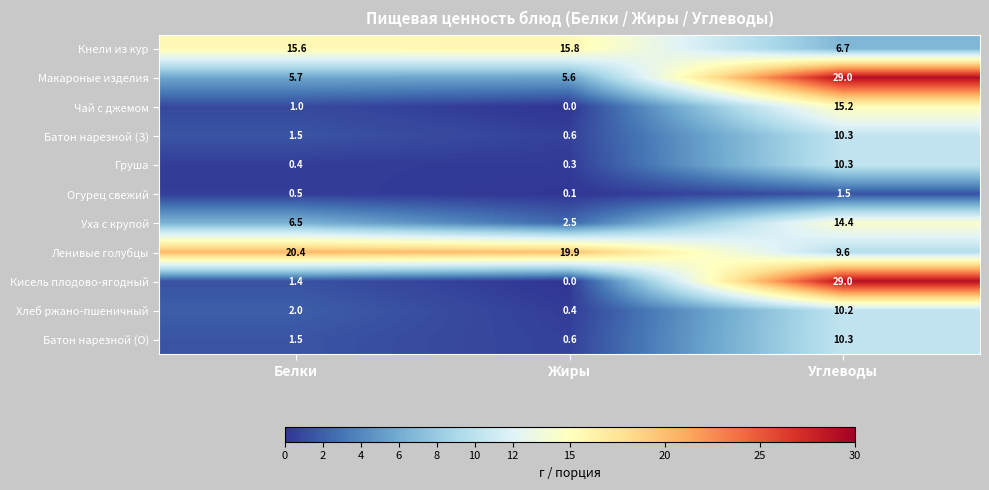

The Хлеб ржано-пшеничный series shows 3.1 at Углеводы. True or false?

False